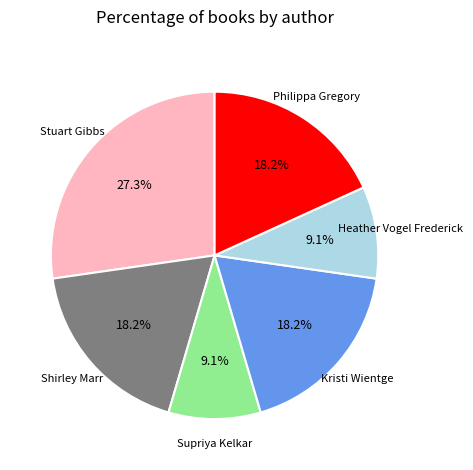

Does any single category account for the majority?

No